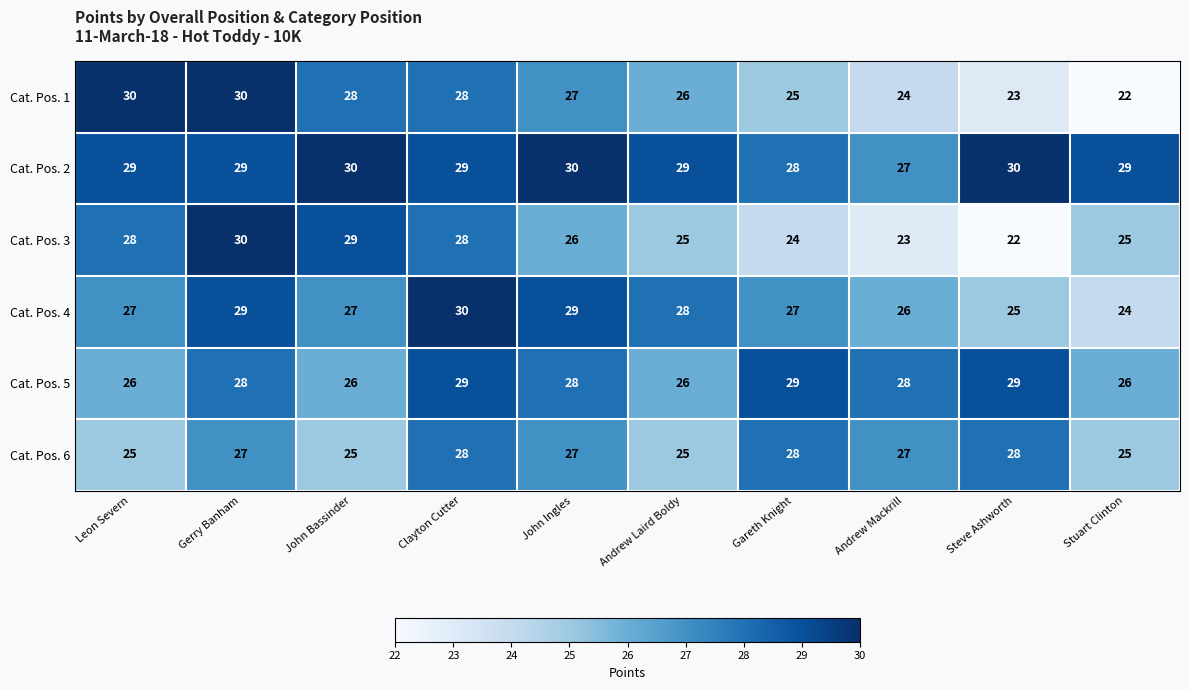

True or false: Cat. Pos. 5 has a value of 26 at Andrew Laird Boldy.

True